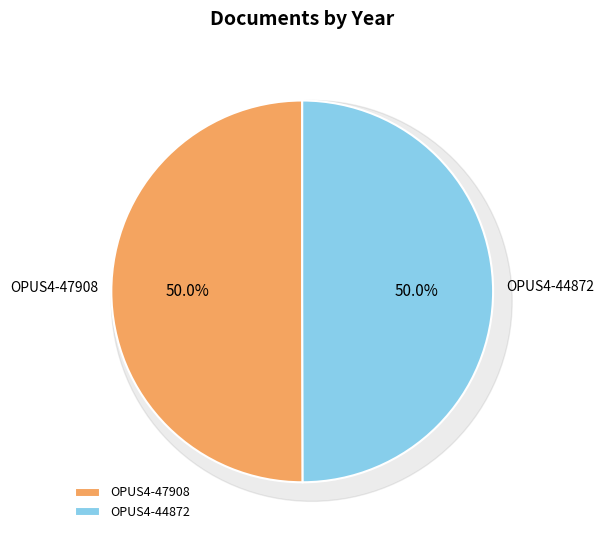

Do OPUS4-44872 and OPUS4-47908 together represent more than half of the pie?

Yes